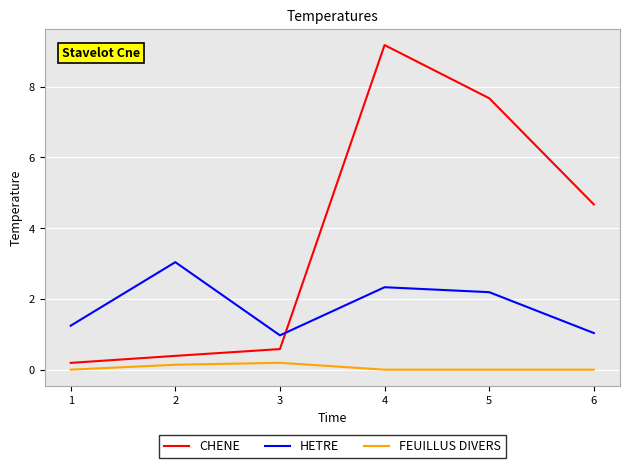

How many lines are shown in the chart?

3